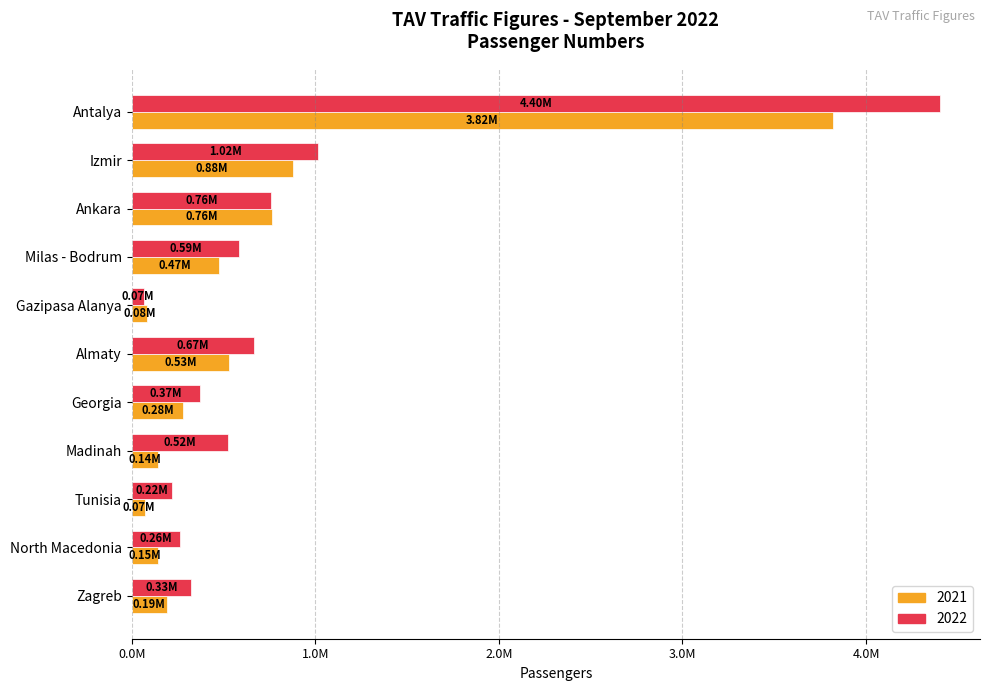

At which label is 2021 closest to 1945711?

Izmir